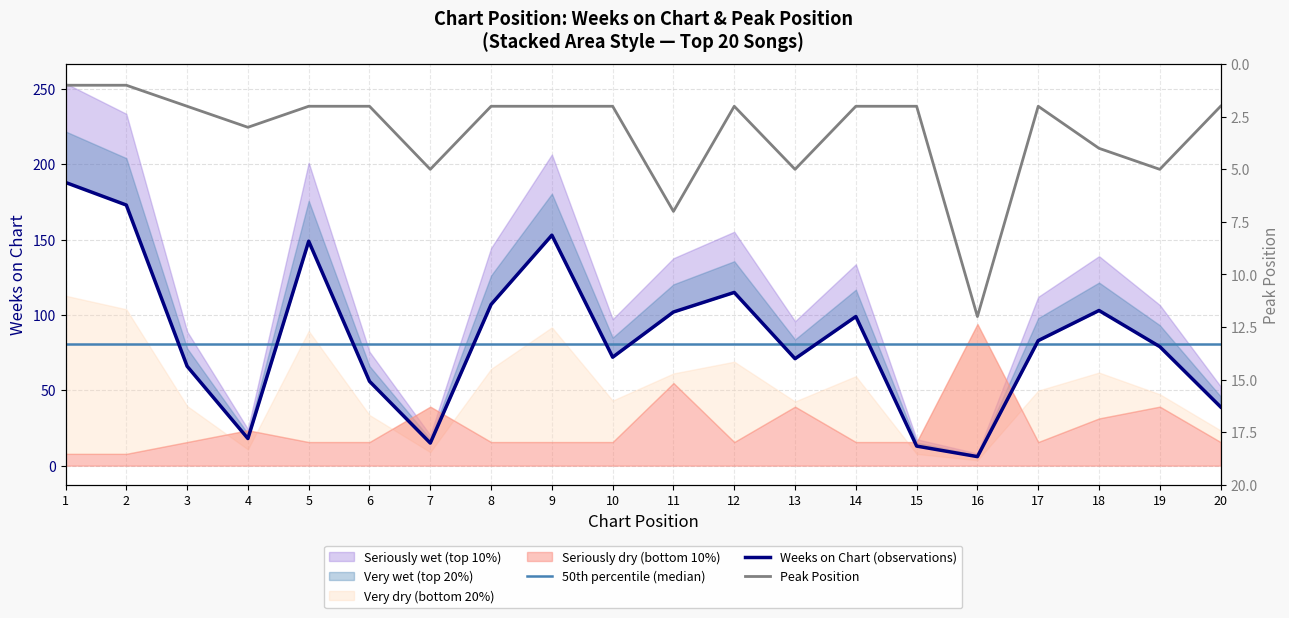

Reading left to right, extract all data points from this chart.

50th percentile (median): 1=81	2=81	3=81	4=81	5=81	6=81	7=81	8=81	9=81	10=81	11=81	12=81	13=81	14=81	15=81	16=81	17=81	18=81	19=81	20=81
Weeks on Chart (observations): 1=188	2=173	3=66	4=18	5=149	6=56	7=15	8=107	9=153	10=72	11=102	12=115	13=71	14=99	15=13	16=6	17=83	18=103	19=79	20=39
Peak Position: 1=1	2=1	3=2	4=3	5=2	6=2	7=5	8=2	9=2	10=2	11=7	12=2	13=5	14=2	15=2	16=12	17=2	18=4	19=5	20=2